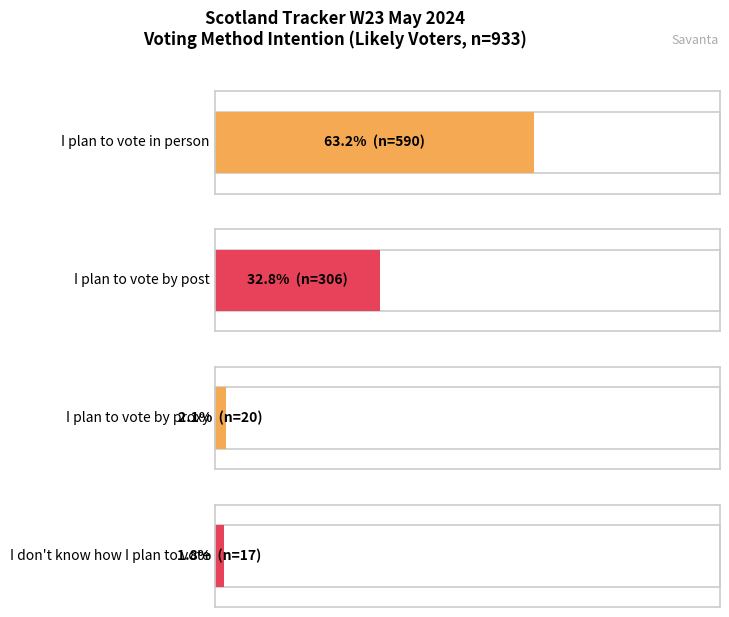

Reading left to right, what are all the values shown in this chart?

I plan to vote in person: I plan to vote in person=590.0	I plan to vote by post=306.0	I plan to vote by proxy=20.0	I don't know how I plan to vote=17.0
Proportions: I plan to vote in person=0.6	I plan to vote by post=0.3	I plan to vote by proxy=0.0	I don't know how I plan to vote=0.0